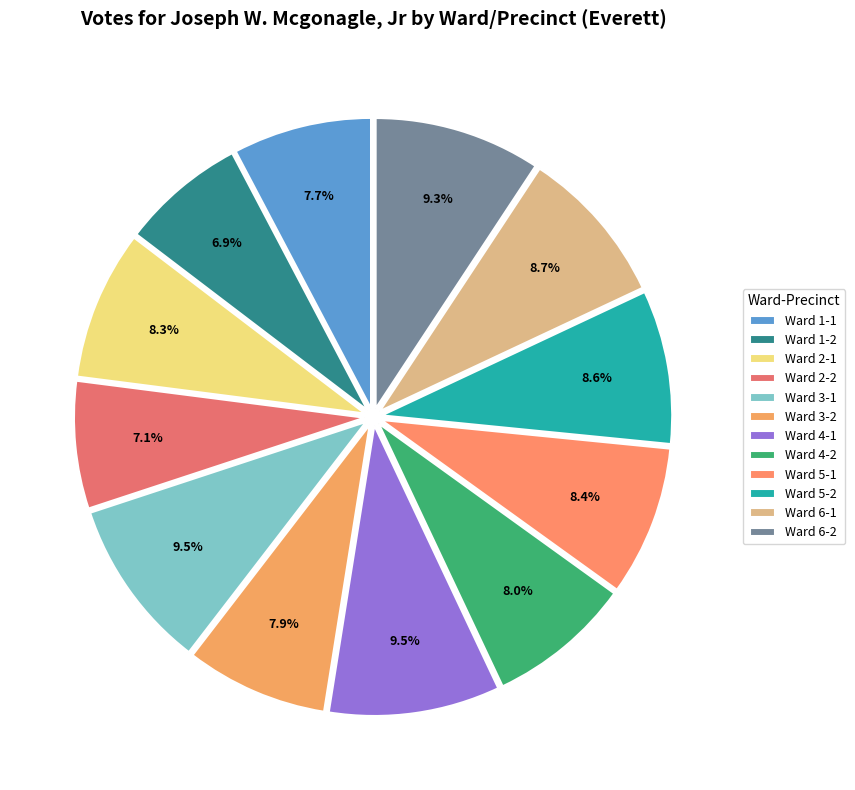

Approximately how many times larger is the value at Ward 3-2 compared to Ward 3-1?

0.8